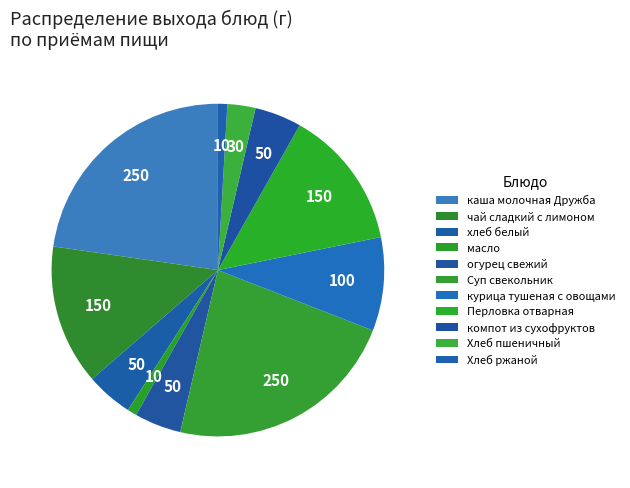

What percentage do масло and Перловка отварная together represent?

14.5%